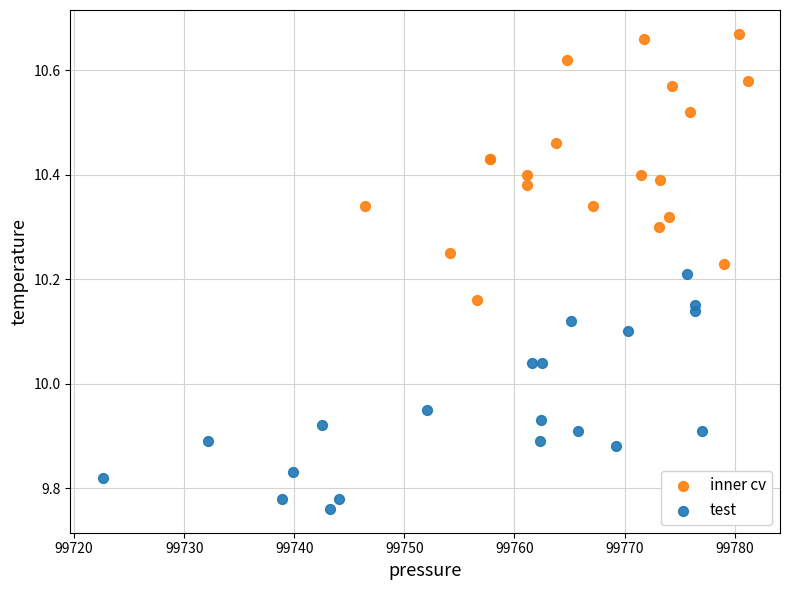

What are all the series names shown in the legend?

inner cv, test